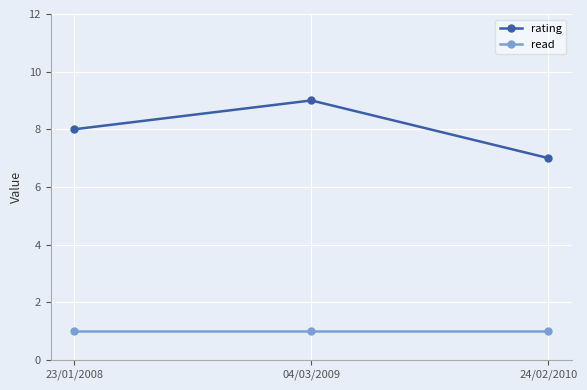

What is the spread (max minus min) of values at 04/03/2009?

8